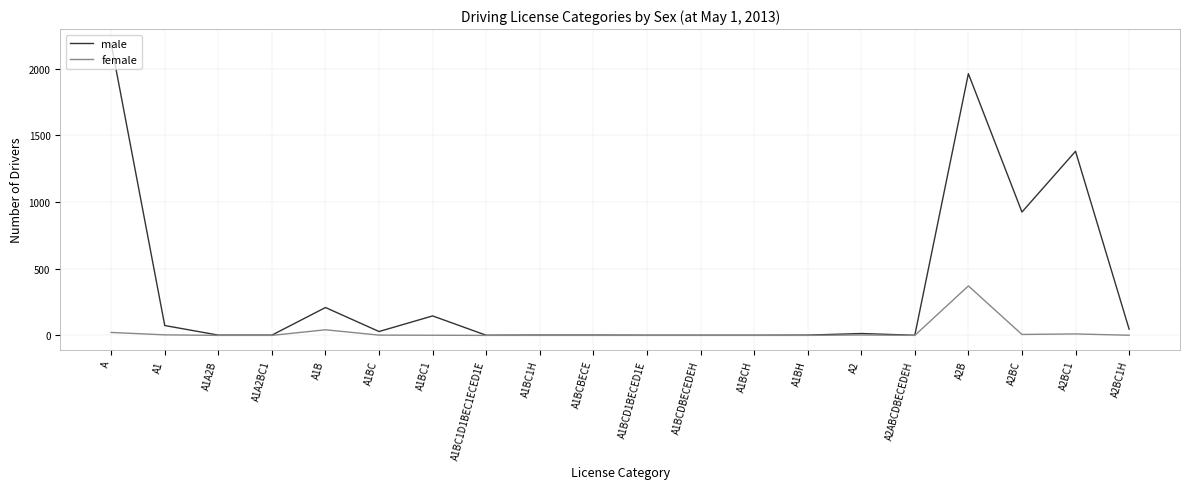

What is the highest value of the female series?

371